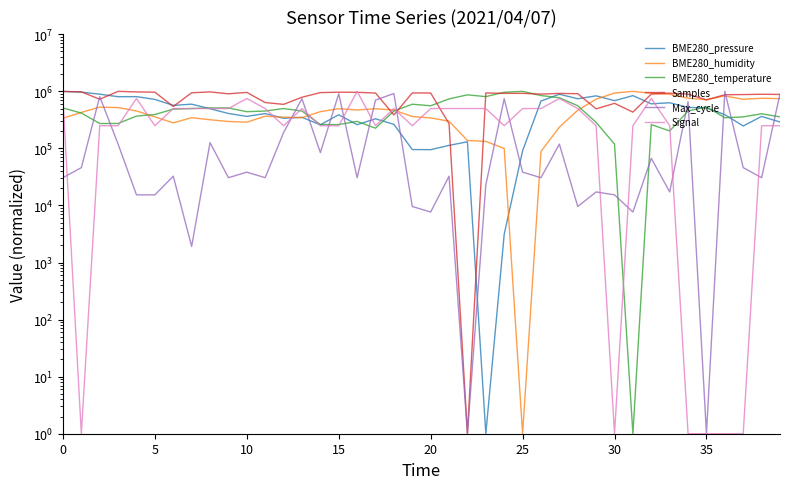

What is the minimum value for BME280_temperature?

1.0